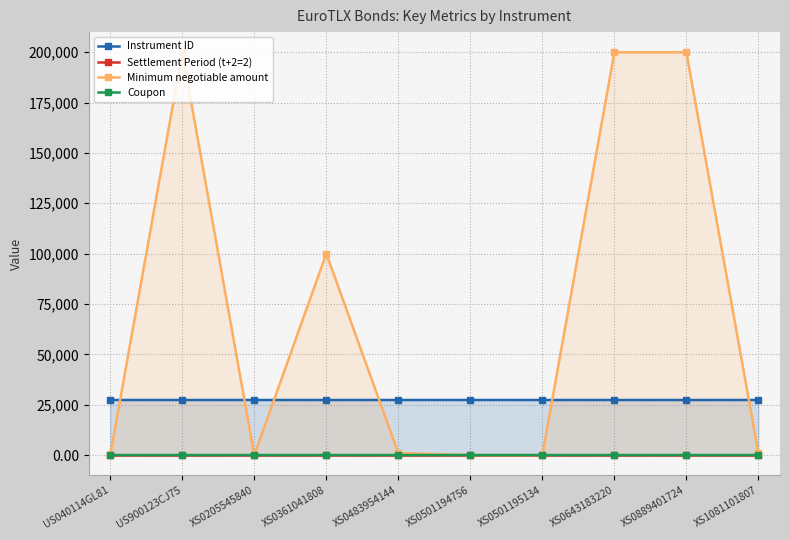

Does the chart have visible grid lines?

Yes